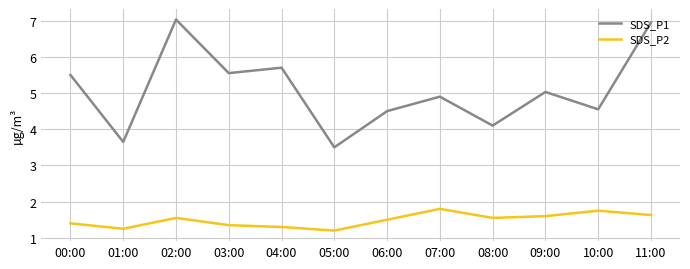

The SDS_P1 series shows 5.5 at 03:00. True or false?

True